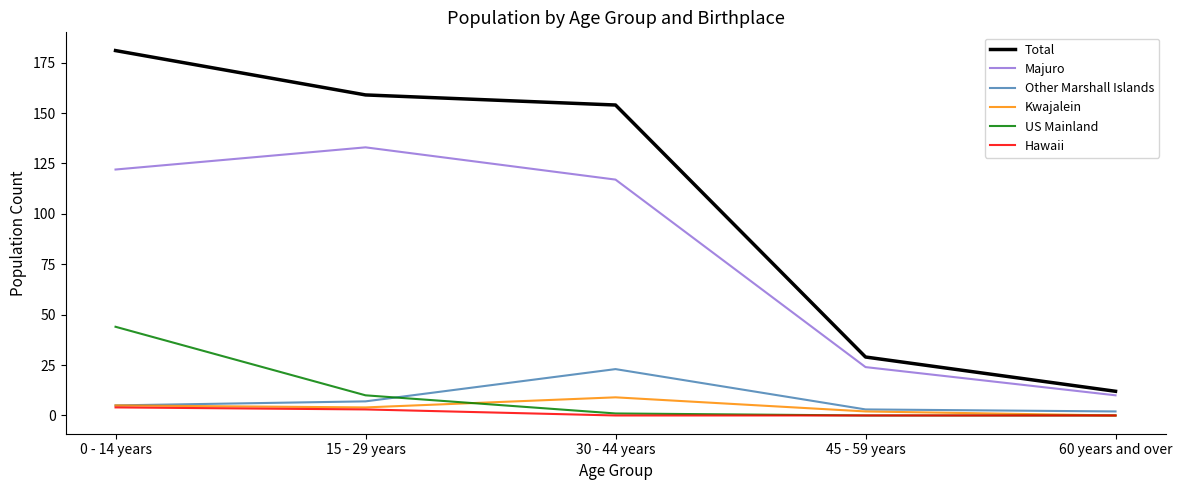

What is the average value of the Majuro series?

81